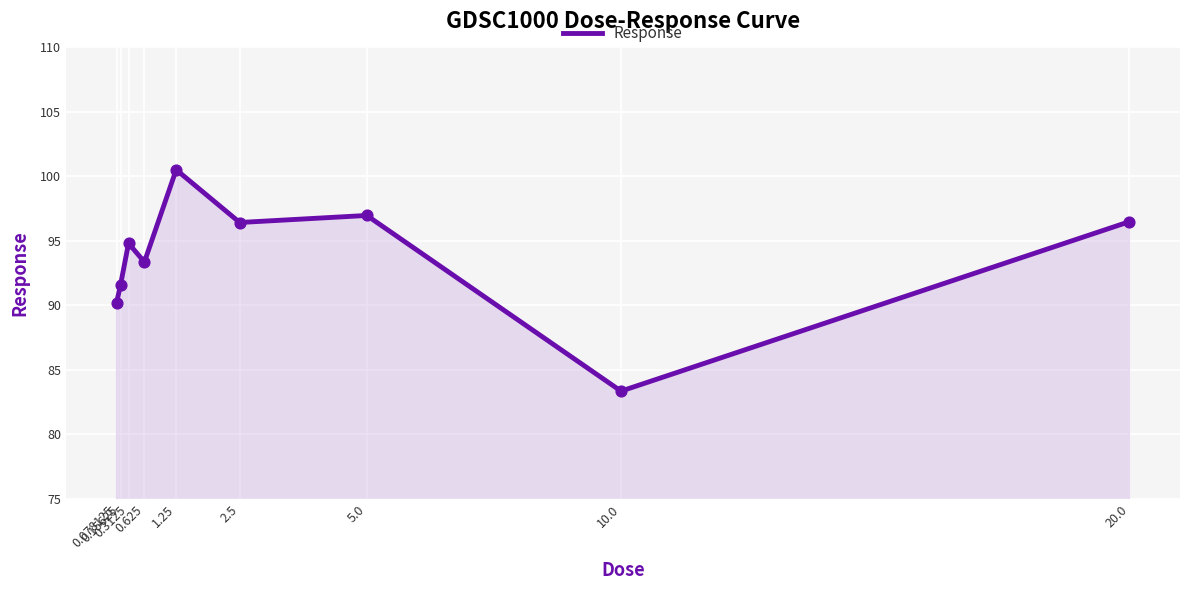

Which has a higher value, 0.15625 or 0.078125?

0.15625